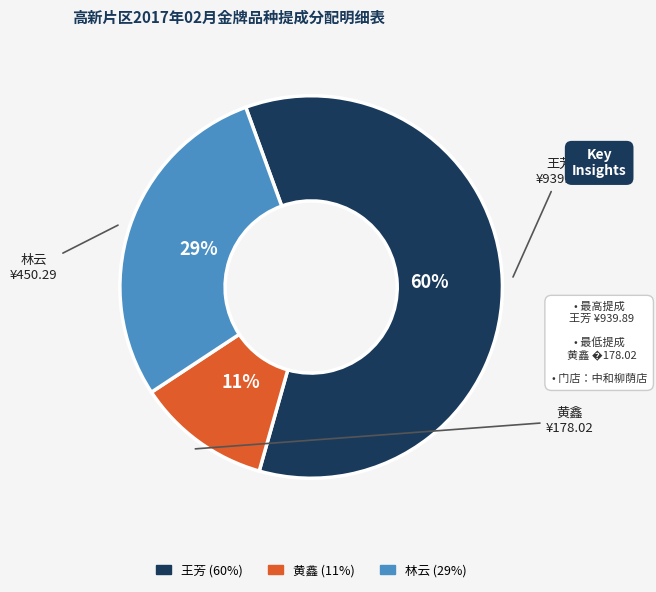

Is it true that 黄鑫 is 25% of the pie?

False